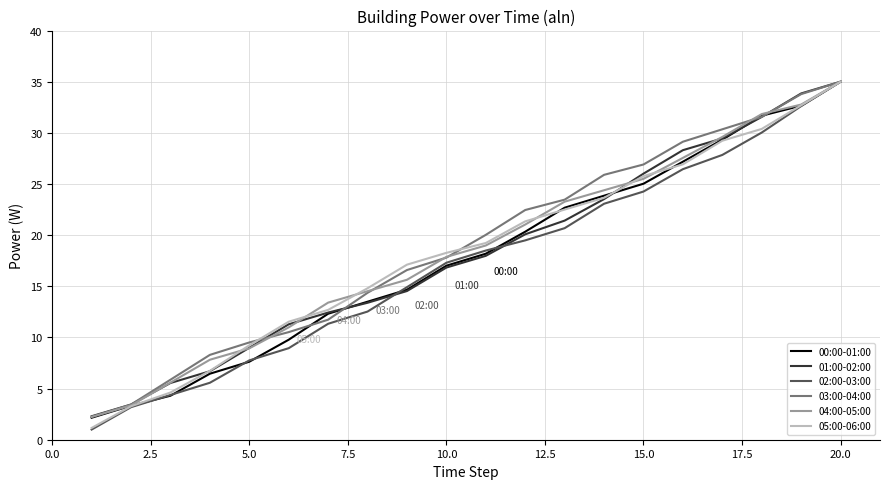

What is the lowest value of the 05:00-06:00 series?

1.2